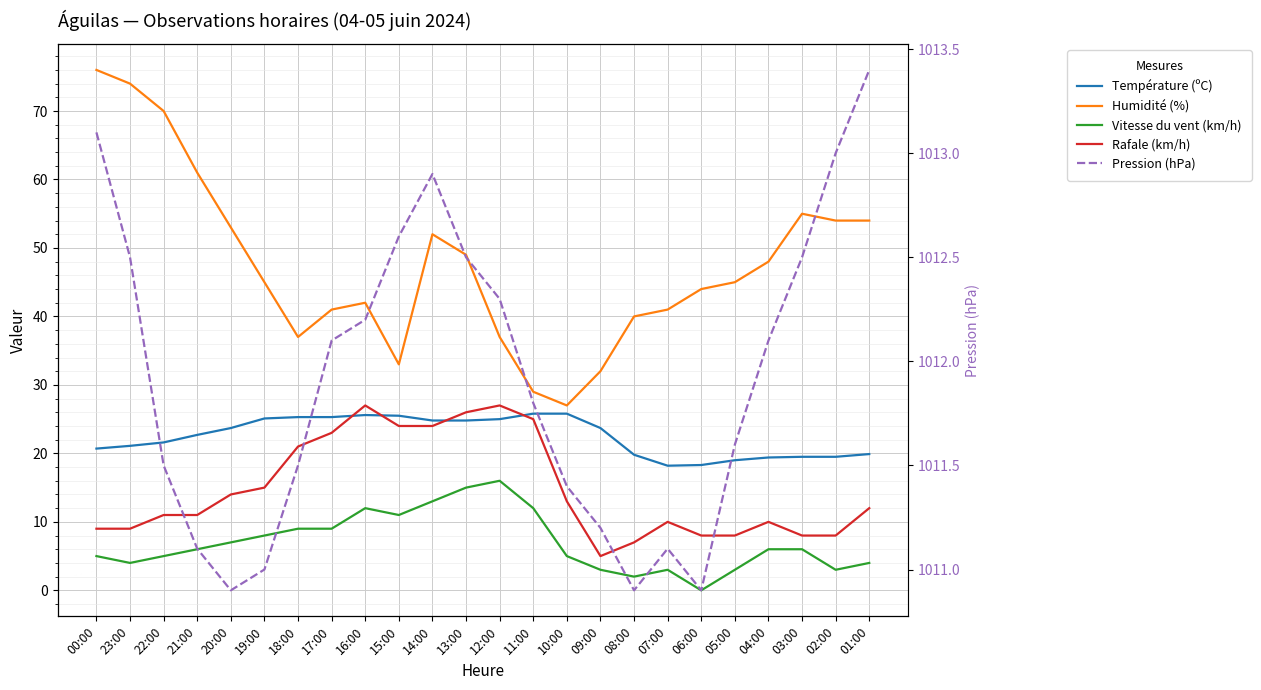

What is the sum of all Humidité (%) values?

1139.0